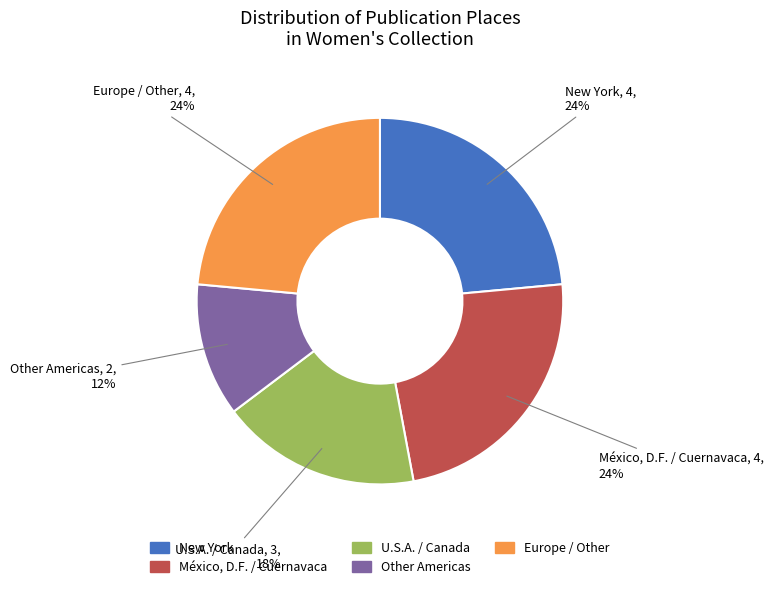

Does any single category account for the majority?

No